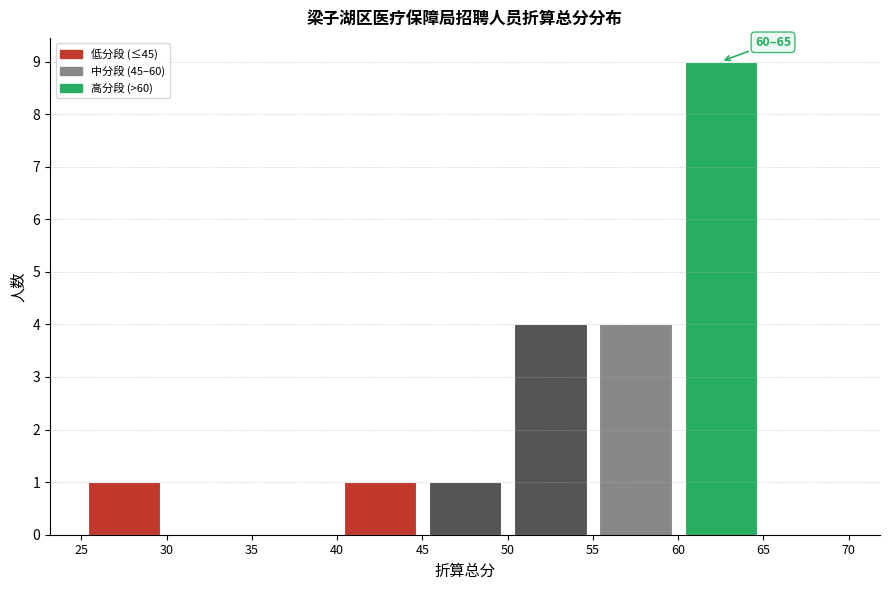

Over which range of the x-axis is the bar tallest?

60 to 65